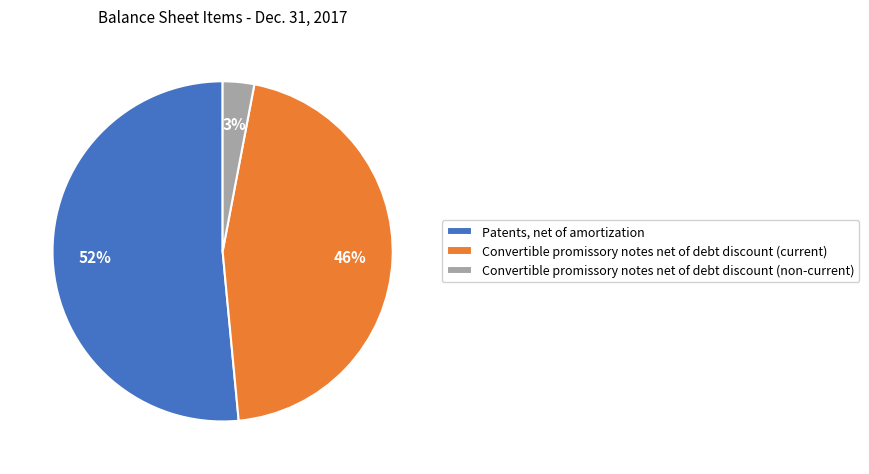

To the nearest percent, what is the difference between the Patents, net of amortization and Convertible promissory notes net of debt discount (non-current) slice percentages?

49%